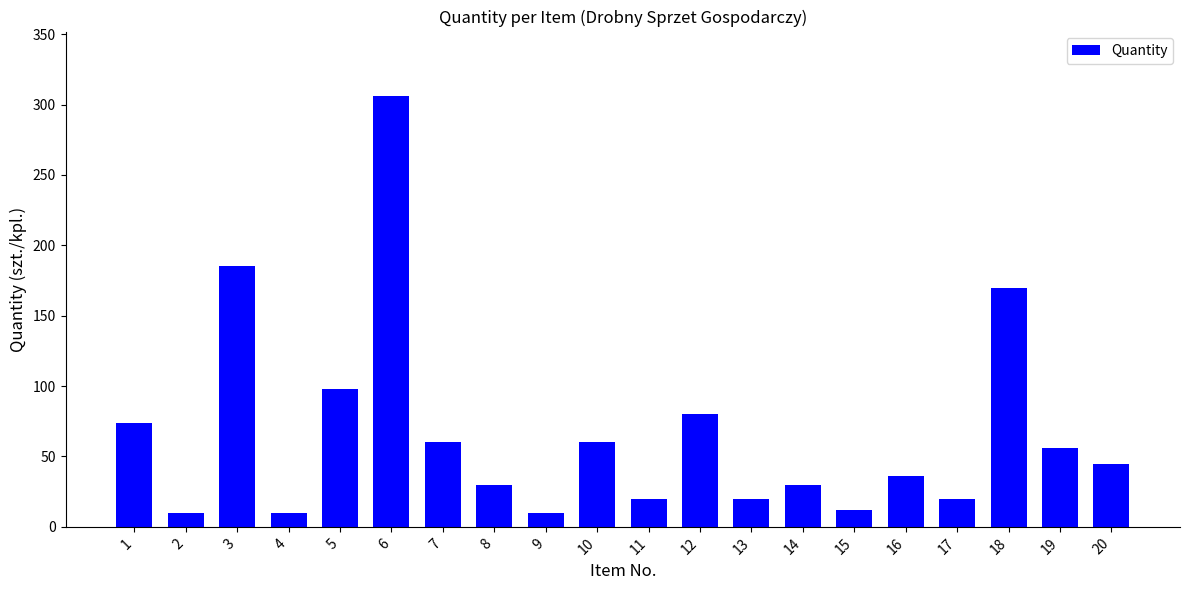

Reading left to right, what are all the values shown in this chart?

1=74	2=10	3=185	4=10	5=98	6=306	7=60	8=30	9=10	10=60	11=20	12=80	13=20	14=30	15=12	16=36	17=20	18=170	19=56	20=45